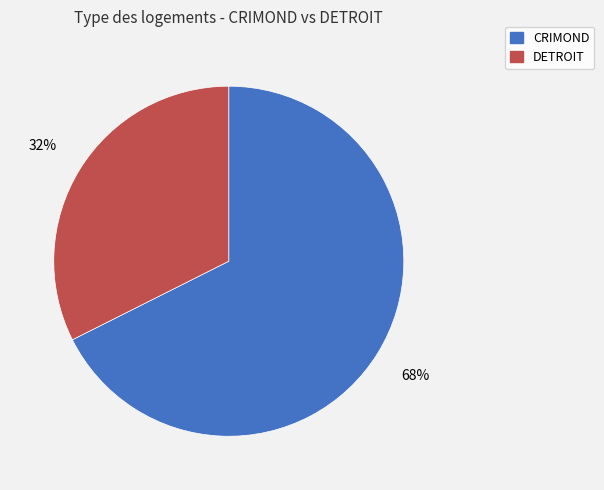

Which category has the biggest portion of the pie?

CRIMOND